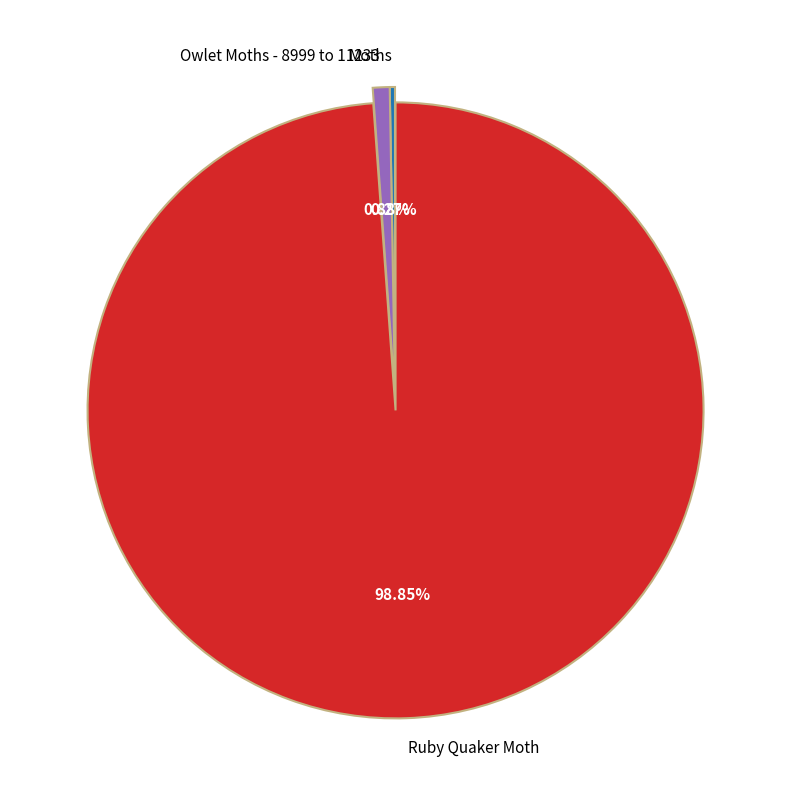

True or false: Ruby Quaker Moth accounts for 89% of the total.

False